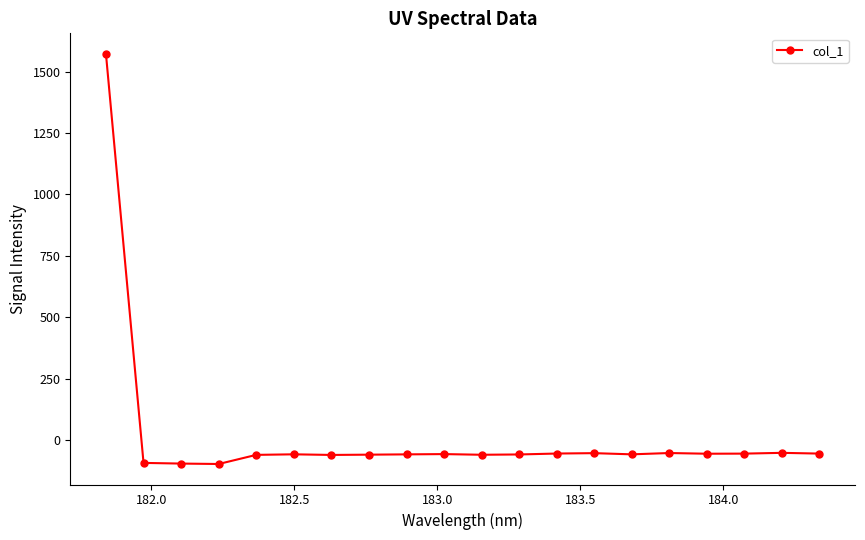

What is the average value?

18.2